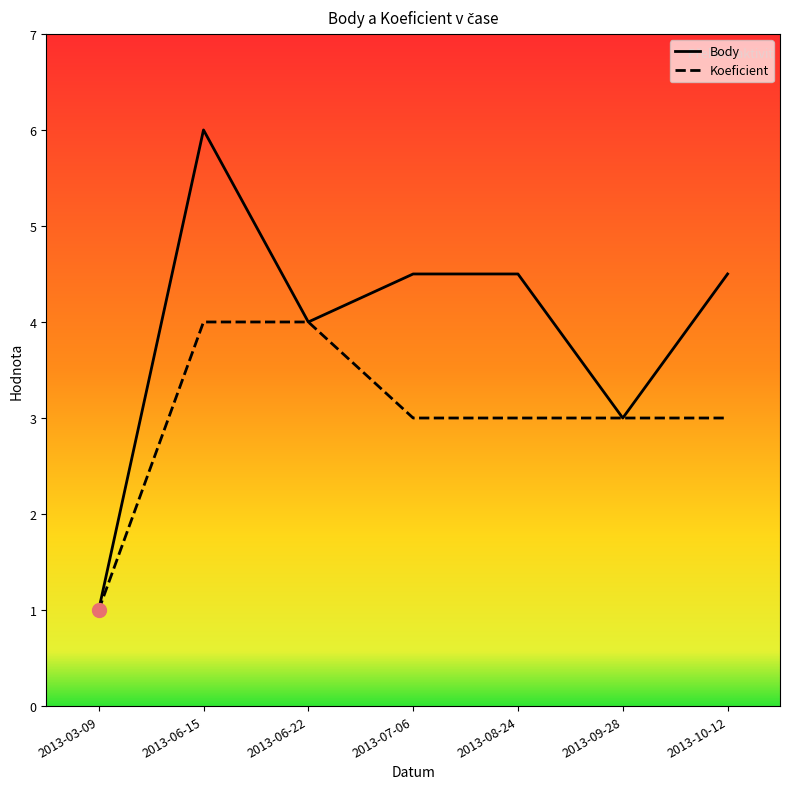

At which label does Koeficient first exceed 3?

2013-06-15